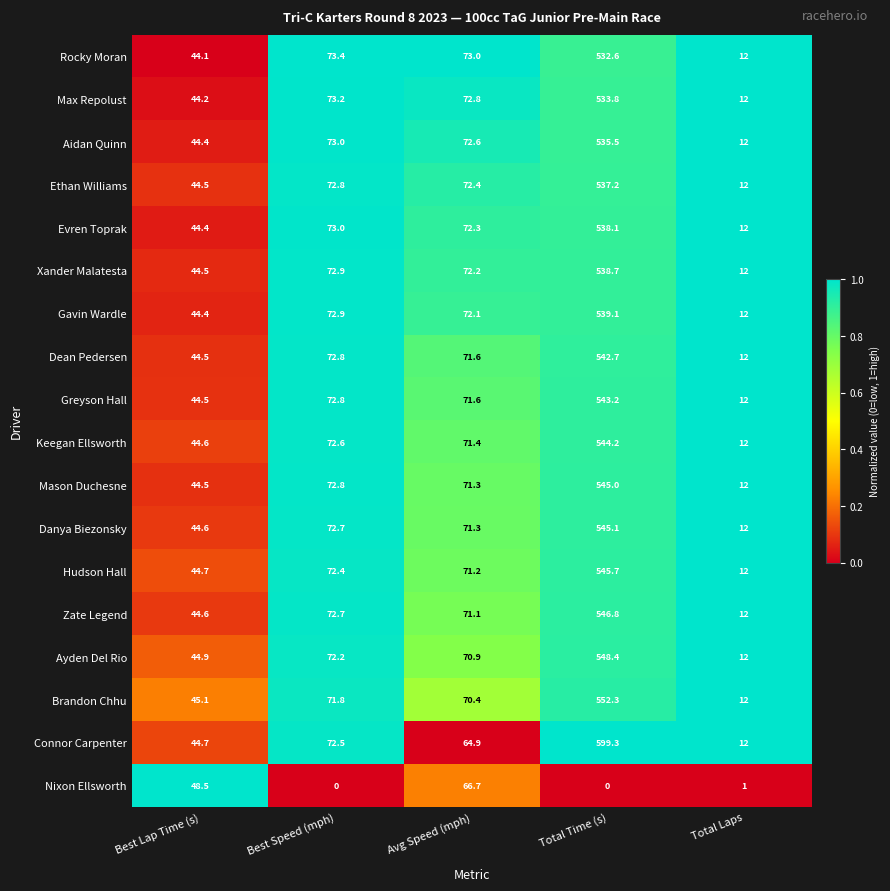

Where does the Mason Duchesne series first go above 71?

Best Speed (mph)